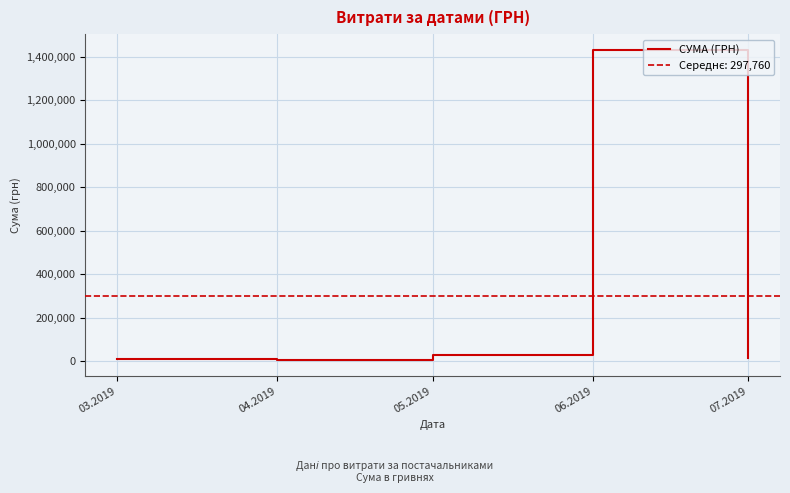

True or false: the data shows 48936.0 at 05.2019.

False